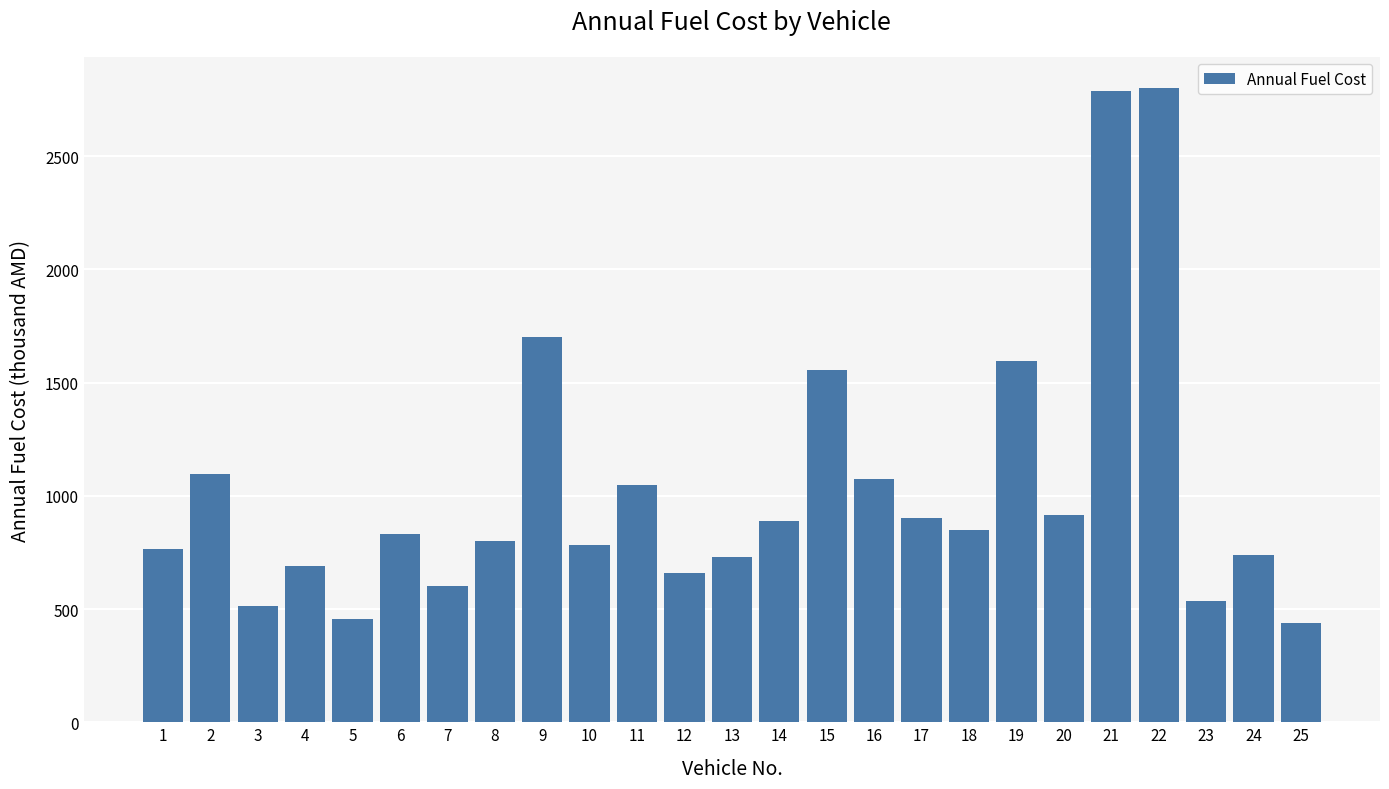

The value at 23 is 842.5. True or false?

False